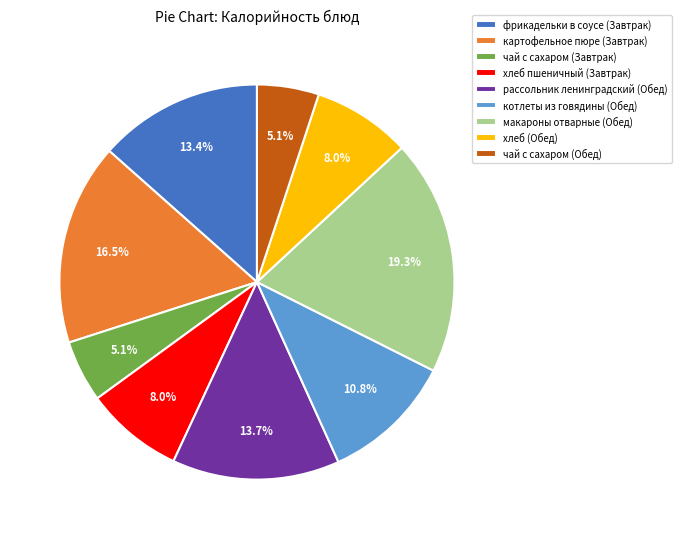

To the nearest percent, what portion does рассольник ленинградский (Обед) represent?

14%